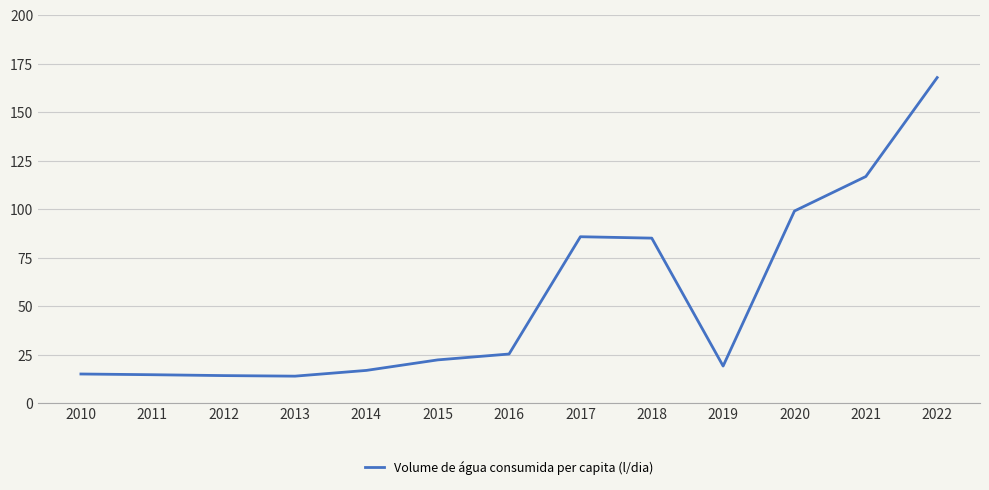

Is it true that the value at 2014 is 16.9?

True